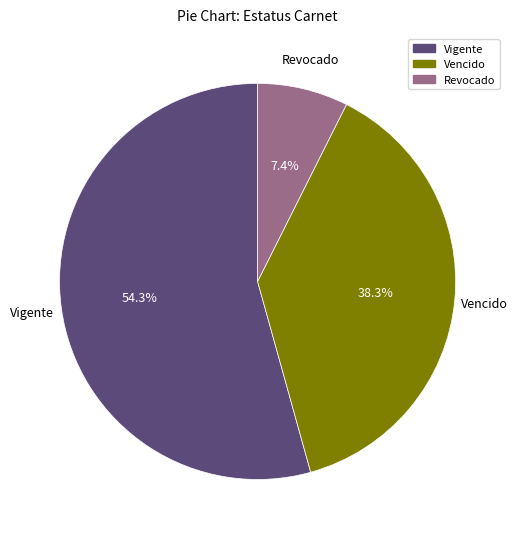

Count the number of slices in the pie.

3